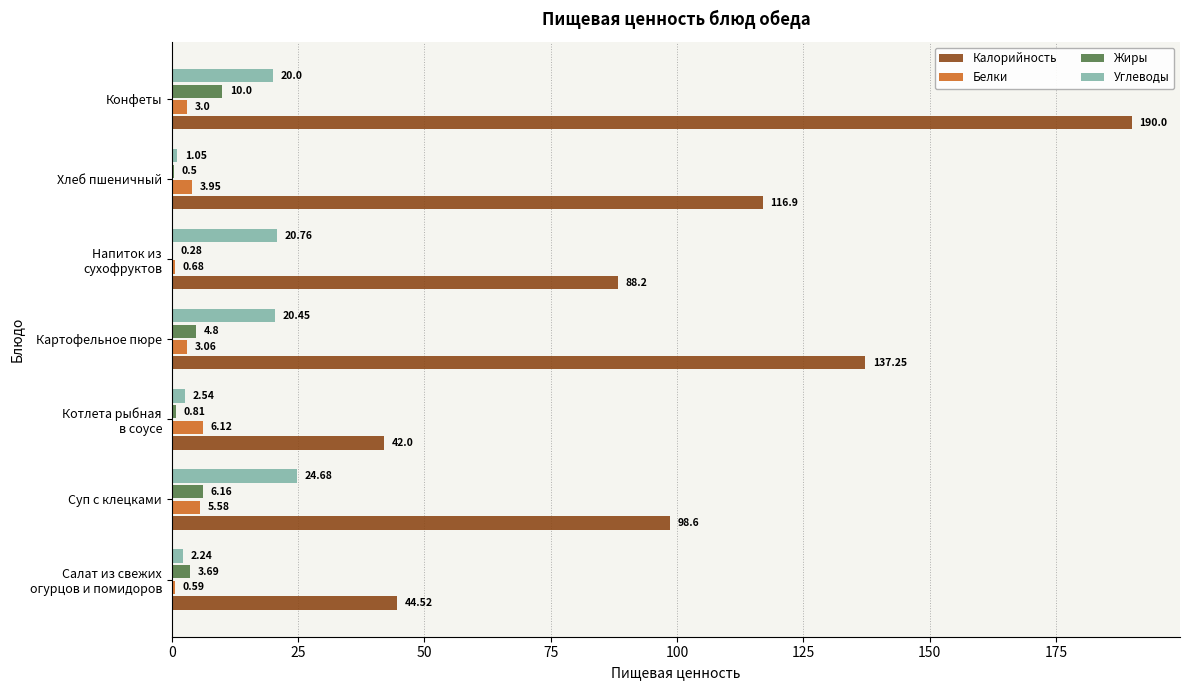

What is the total value across all series at Суп с клецками?

135.0